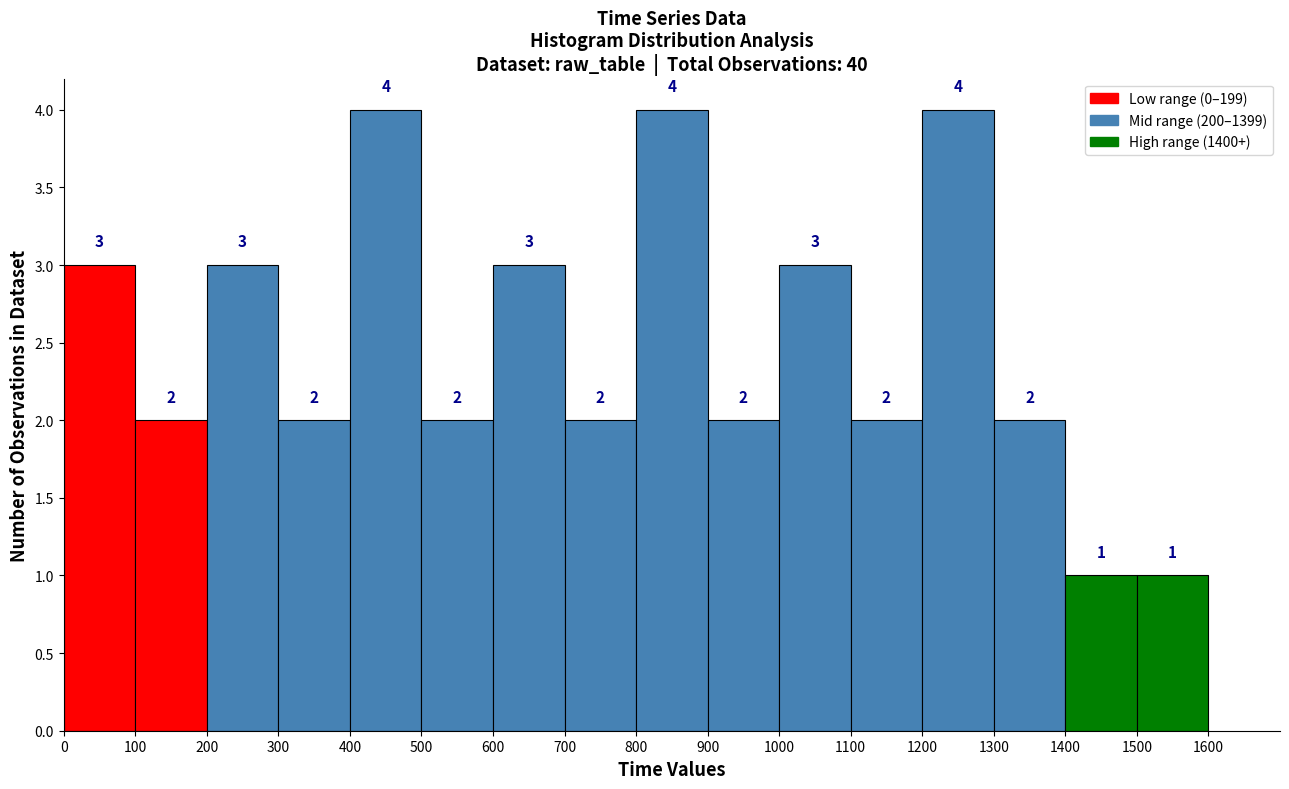

Reading left to right, transcribe this chart: for each bar, give the range it covers on the x-axis and its height.

0 to 100: 3
100 to 200: 2
200 to 300: 3
300 to 400: 2
400 to 500: 4
500 to 600: 2
600 to 700: 3
700 to 800: 2
800 to 900: 4
900 to 1000: 2
1000 to 1100: 3
1100 to 1200: 2
1200 to 1300: 4
1300 to 1400: 2
1400 to 1500: 1
1500 to 1600: 1